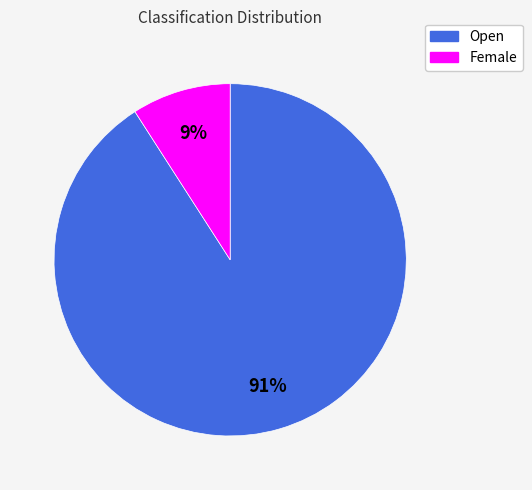

What is the ratio of the value at Female to the value at Open?

0.1